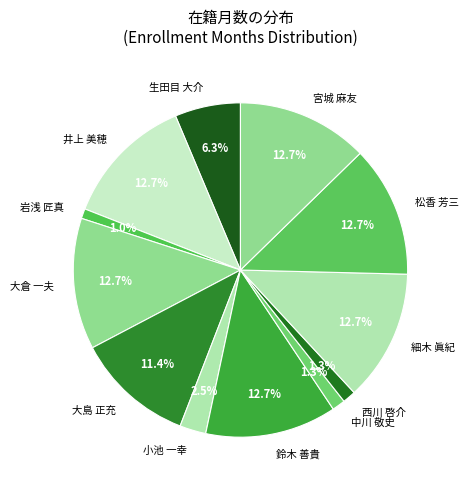

How many slices are in this pie chart?

12